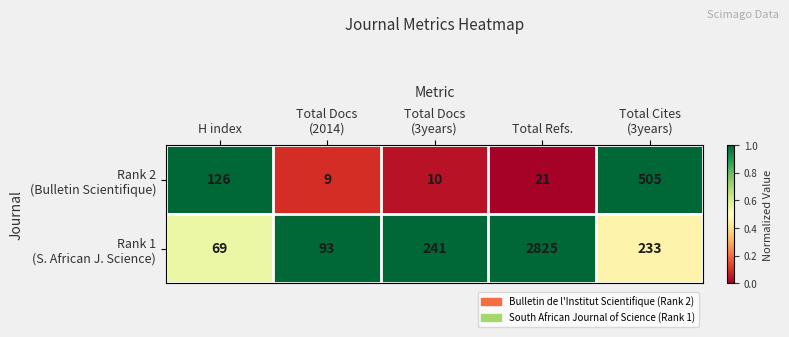

What is the difference between the highest and lowest values at Total Refs.?

2804